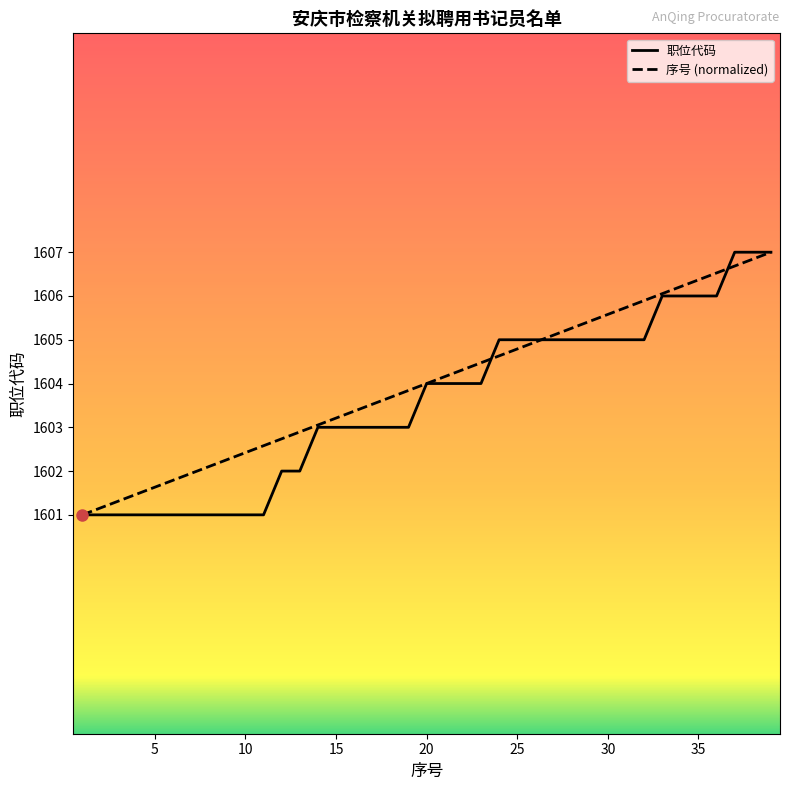

What are all the series names shown in the legend?

职位代码, 序号 (normalized)